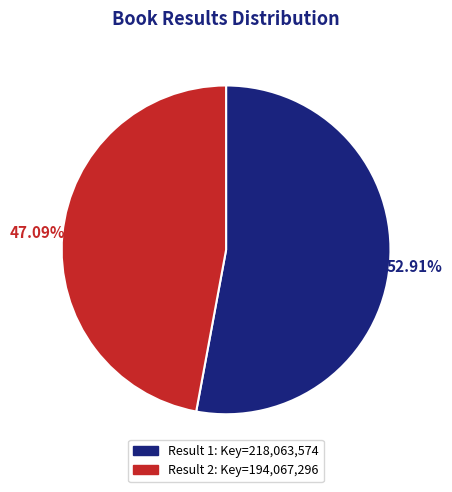

Is there a majority slice in this chart?

Yes